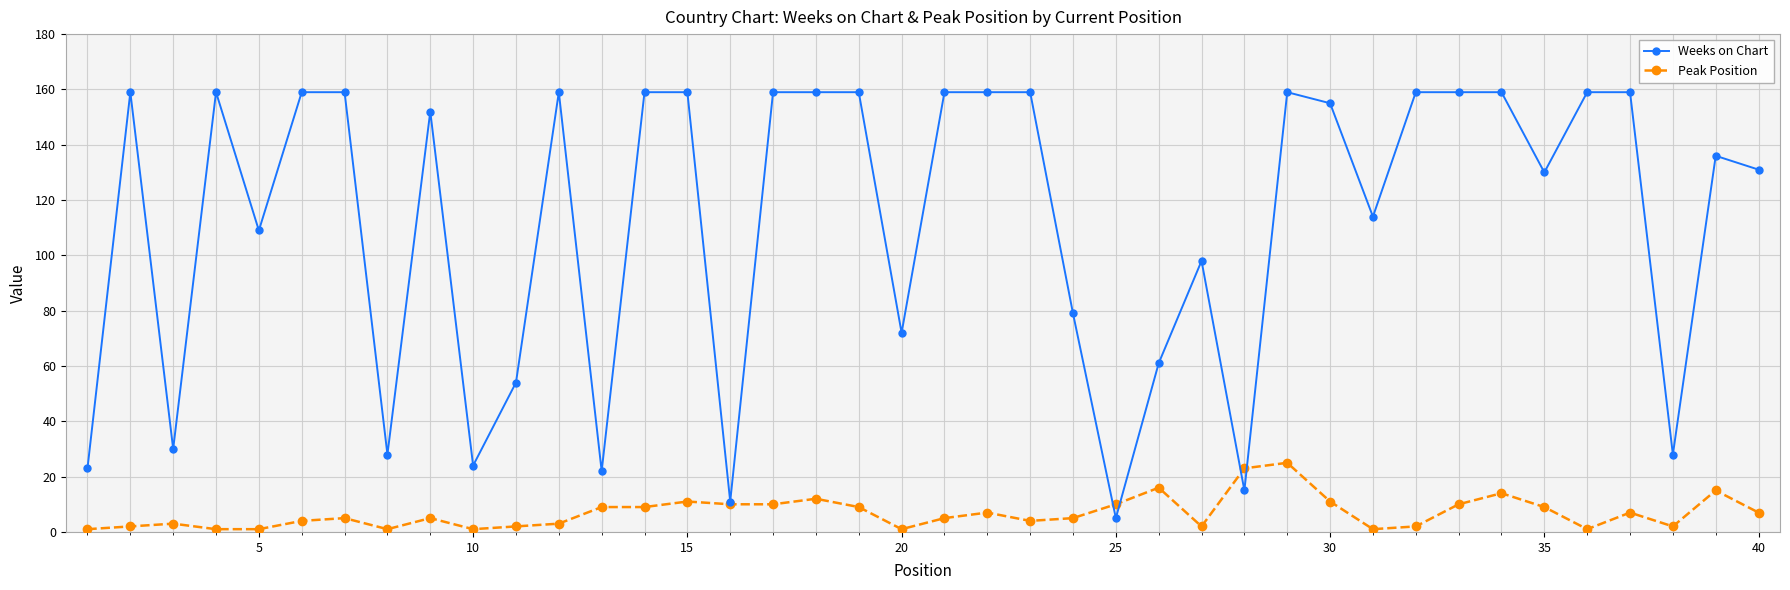

Rank the series by their average value, from highest to lowest.

Weeks on Chart, Peak Position